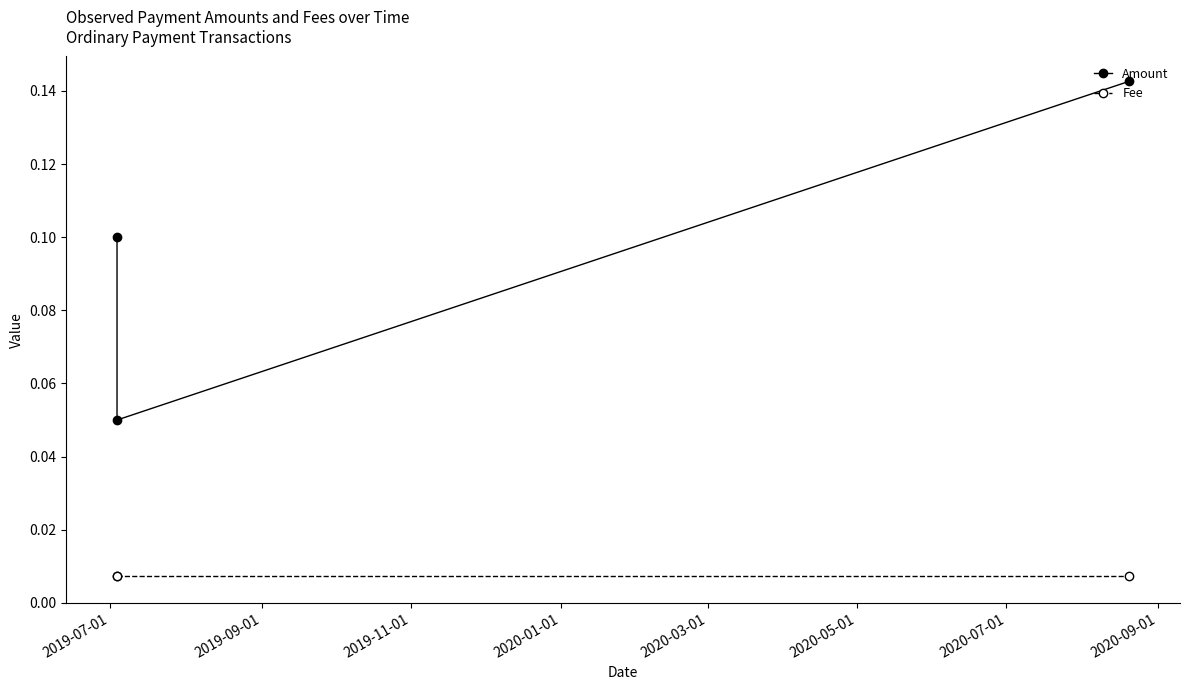

Rank the series by their average value, from lowest to highest.

Fee, Amount